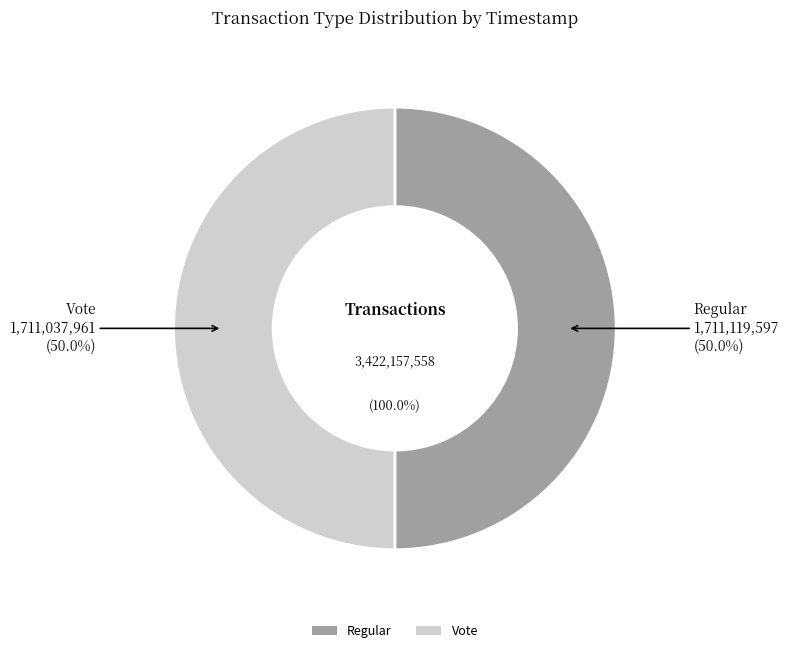

What is the smallest slice in the pie chart?

Vote